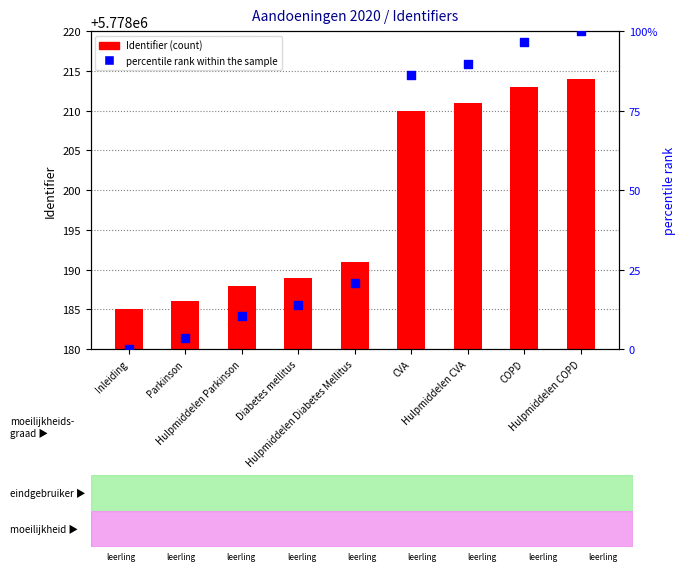

What is the total value across all series at Diabetes mellitus?

5778202.8